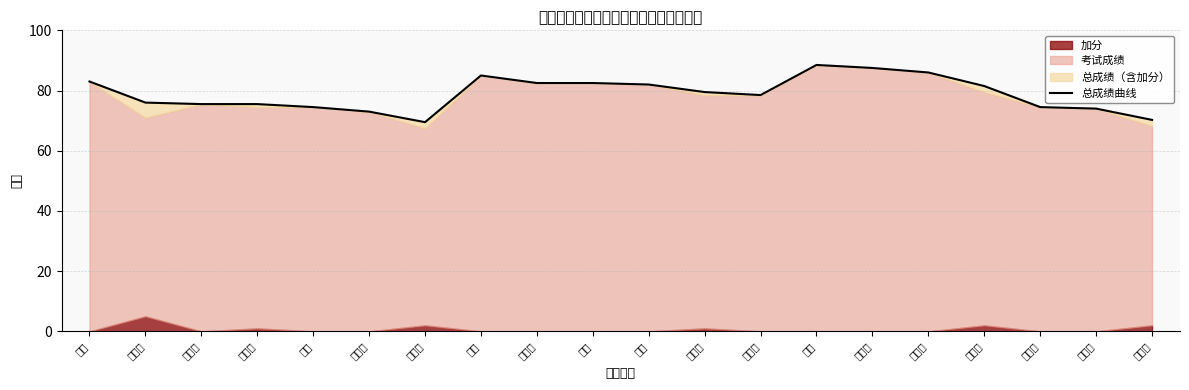

Rank the categories by value from lowest to highest.

黄志丹, 陈锡韦, 陶翠翠, 袁波涛, 张健, 蒋志浩, 浦梦盈, 赵慧琴, 郑玉莲, 陈燕华, 向红梅, 蒋宝晶, 喻佩, 戴玉胜, 方琴, 柳静, 张林, 冷巧玲, 张世芳, 殷萍